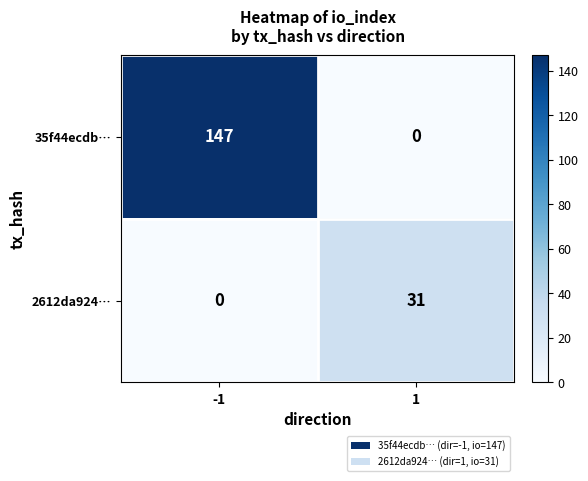

At how many categories does at least one series exceed 92?

1